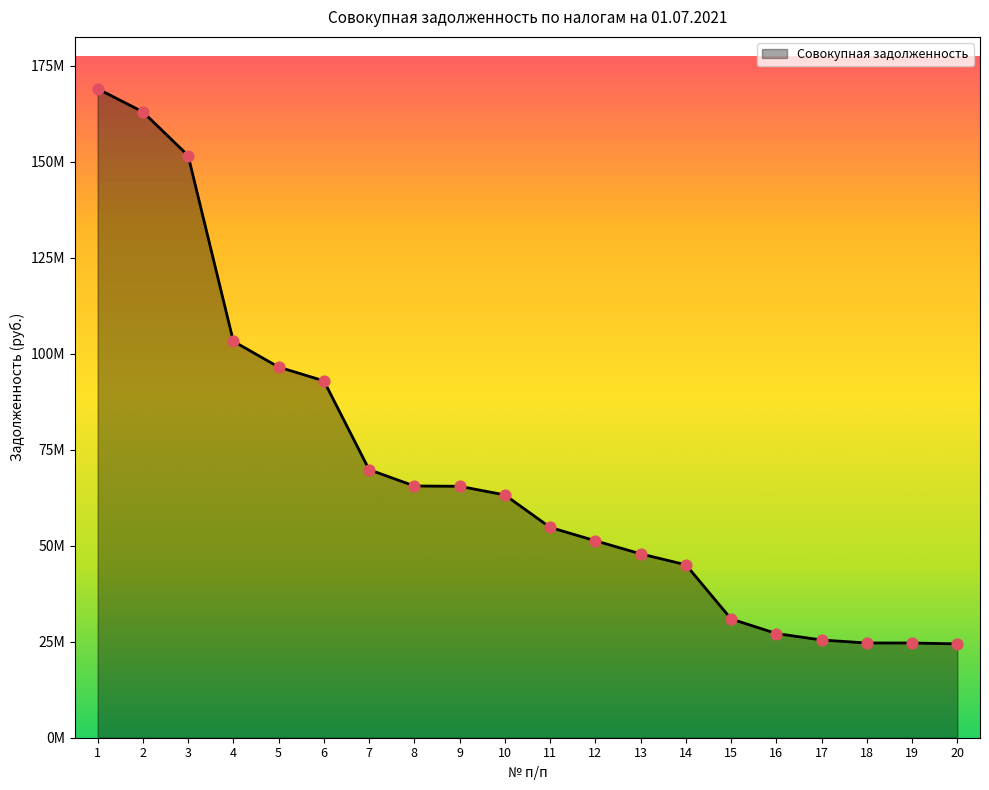

What is the change in value from 12 to 19?

-26619555.4